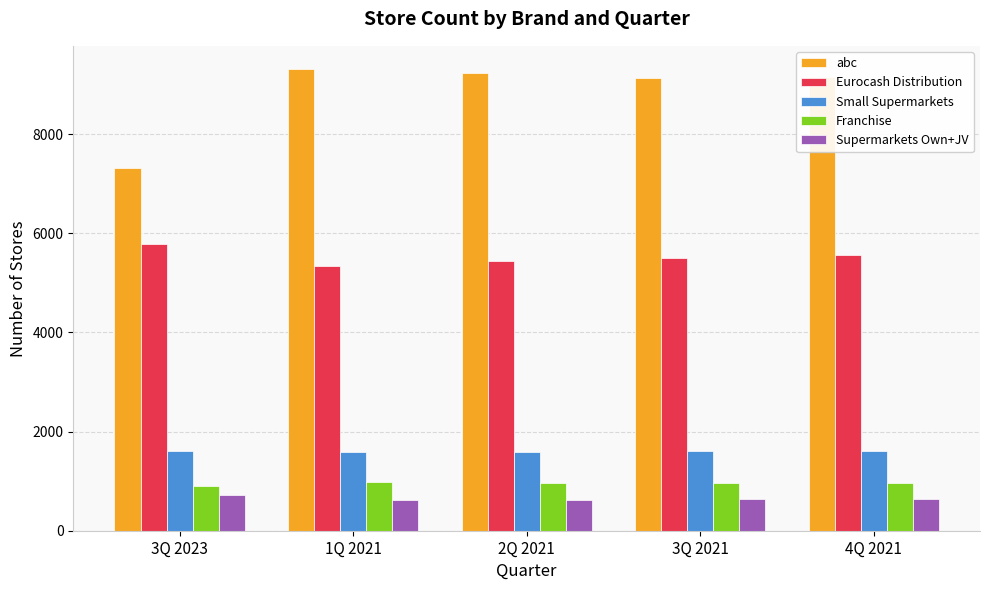

At 2Q 2021, list the series in order from smallest to largest.

Supermarkets Own+JV, Franchise, Small Supermarkets, Eurocash Distribution, abc